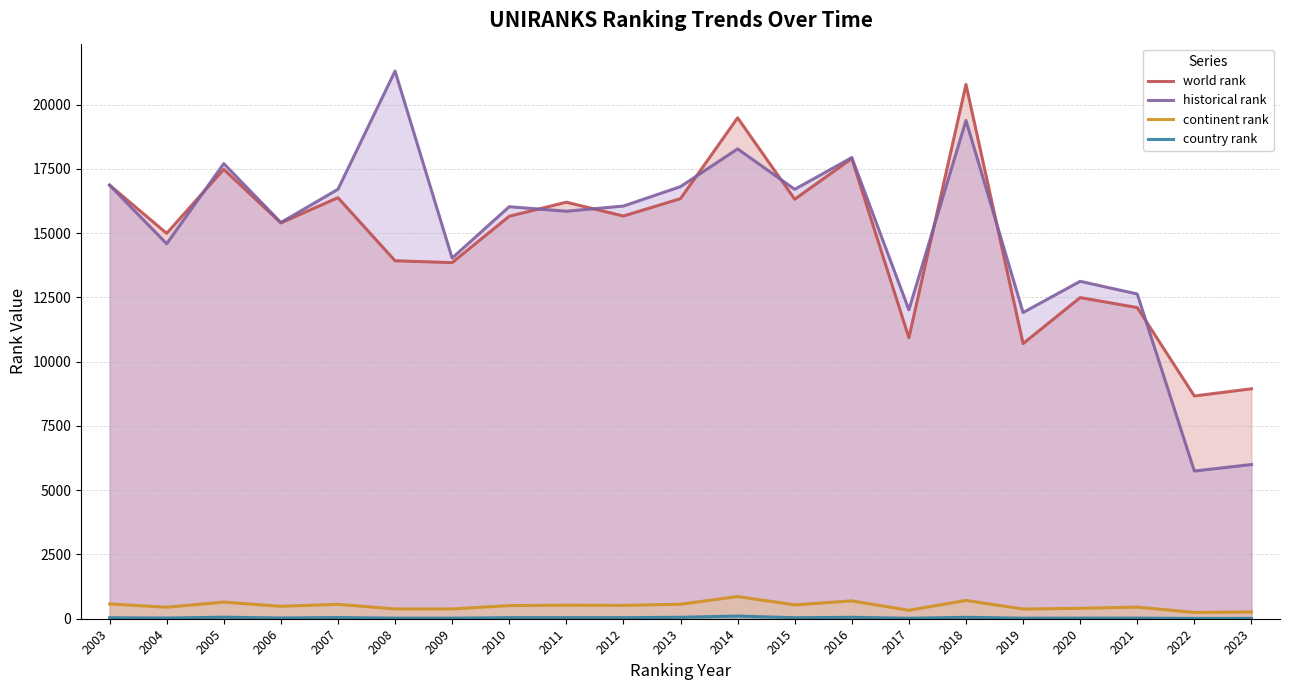

What is the difference between the historical rank values at 2014 and 2011?

2425.5